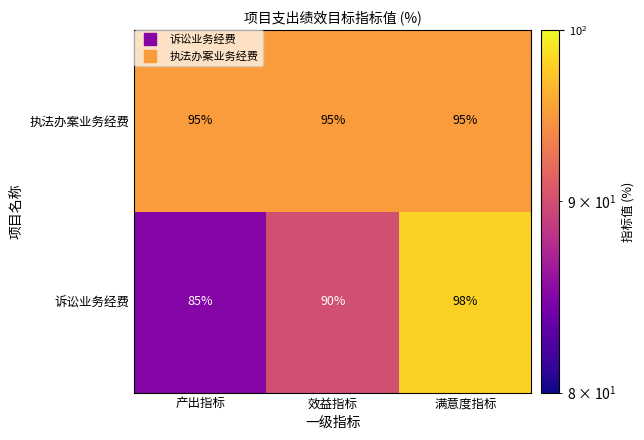

How many categories are shown in the chart?

3